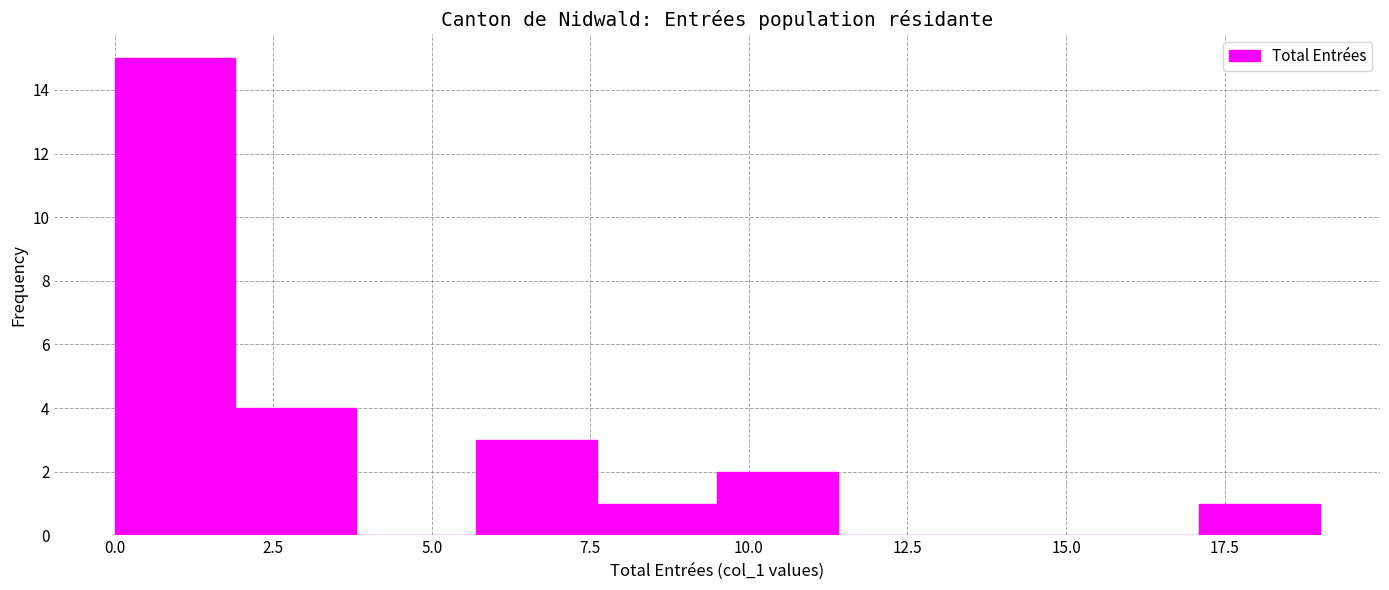

Read against the x-axis, roughly where is the centre of the tallest bar?

1.0